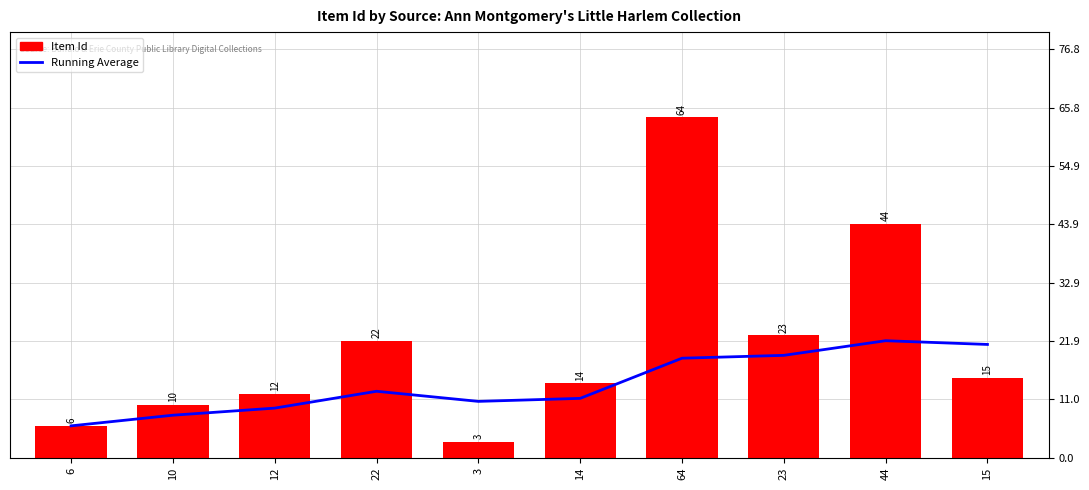

Reading right to left, extract all data points from this chart.

Running Average: 15=21.3	44=22.0	23=19.2	64=18.7	14=11.2	3=10.6	22=12.5	12=9.3	10=8.0	6=6.0
Item Id: 15=15.0	44=44.0	23=23.0	64=64.0	14=14.0	3=3.0	22=22.0	12=12.0	10=10.0	6=6.0